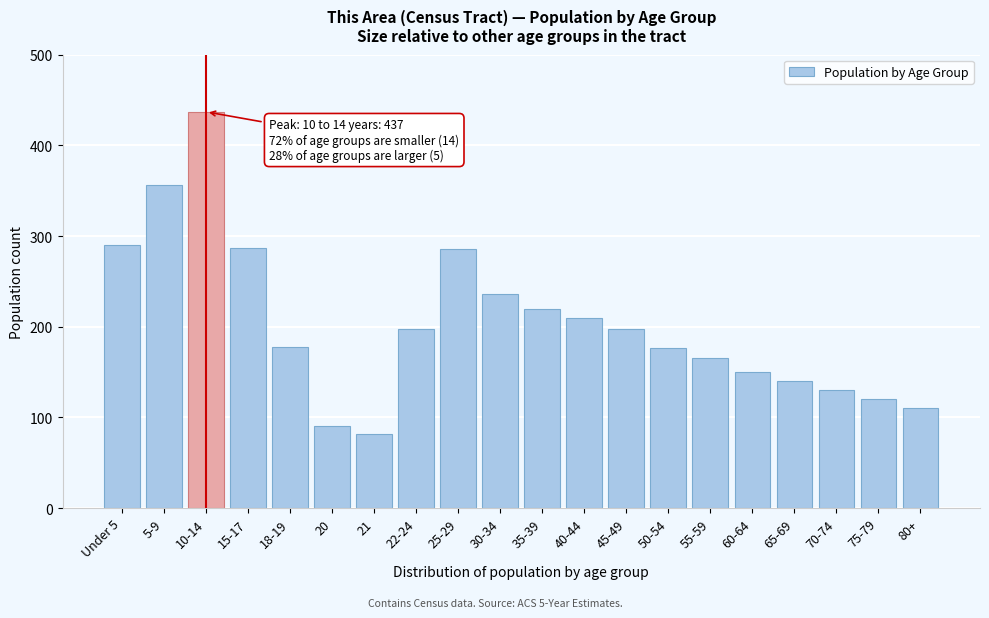

Read the value at 20, to the nearest 10.

90